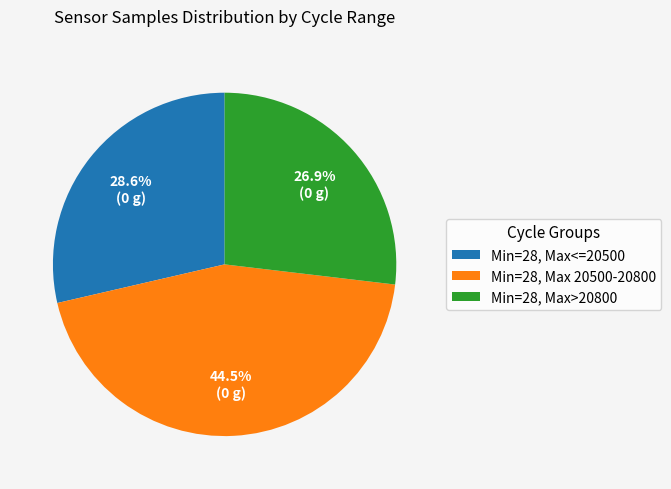

Which category has the smallest portion of the pie?

Min=28, Max>20800